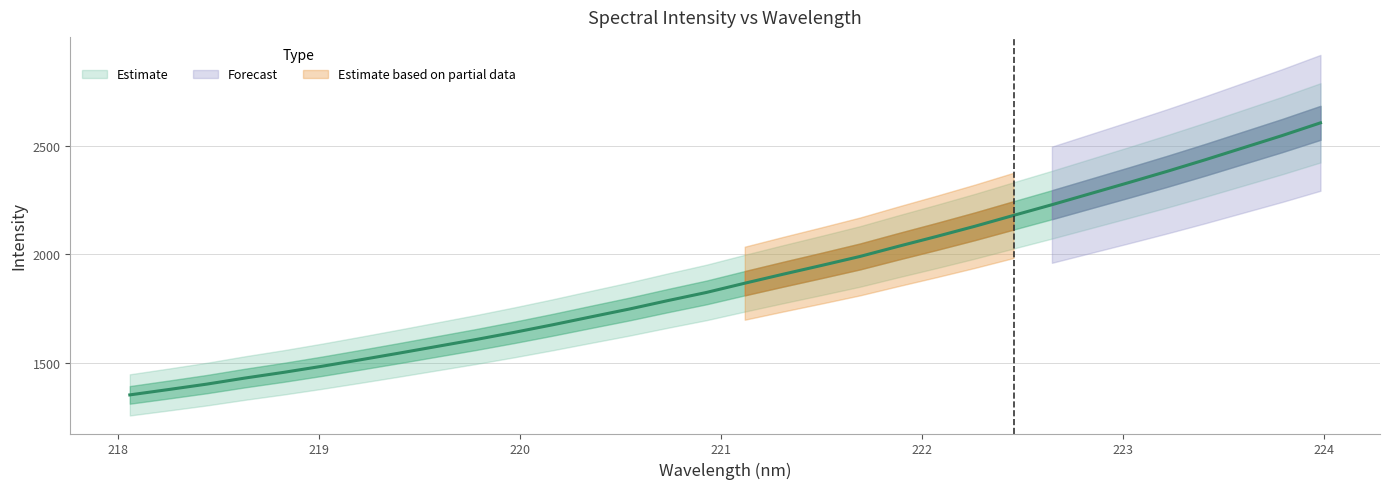

Reading left to right, list all the values displayed in this chart.

218.0596=1352.7	218.2508=1377.2	218.442=1402.2	218.6332=1430.4	218.8244=1456.4	219.0156=1484.5	219.2067=1514.3	219.3979=1544.7	219.589=1576.0	219.7801=1607.3	219.9712=1640.4	220.1623=1675.3	220.3533=1711.8	220.5444=1747.9	220.7354=1786.6	220.9264=1823.9	221.1174=1866.5	221.3083=1907.9	221.4993=1948.3	221.6902=1989.6	221.8812=2036.3	222.0721=2081.8	222.263=2128.8	222.4538=2178.5	222.6447=2227.7	222.8355=2278.5	223.0264=2329.3	223.2172=2381.1	223.408=2434.7	223.5987=2490.3	223.7895=2545.8	223.9802=2604.3